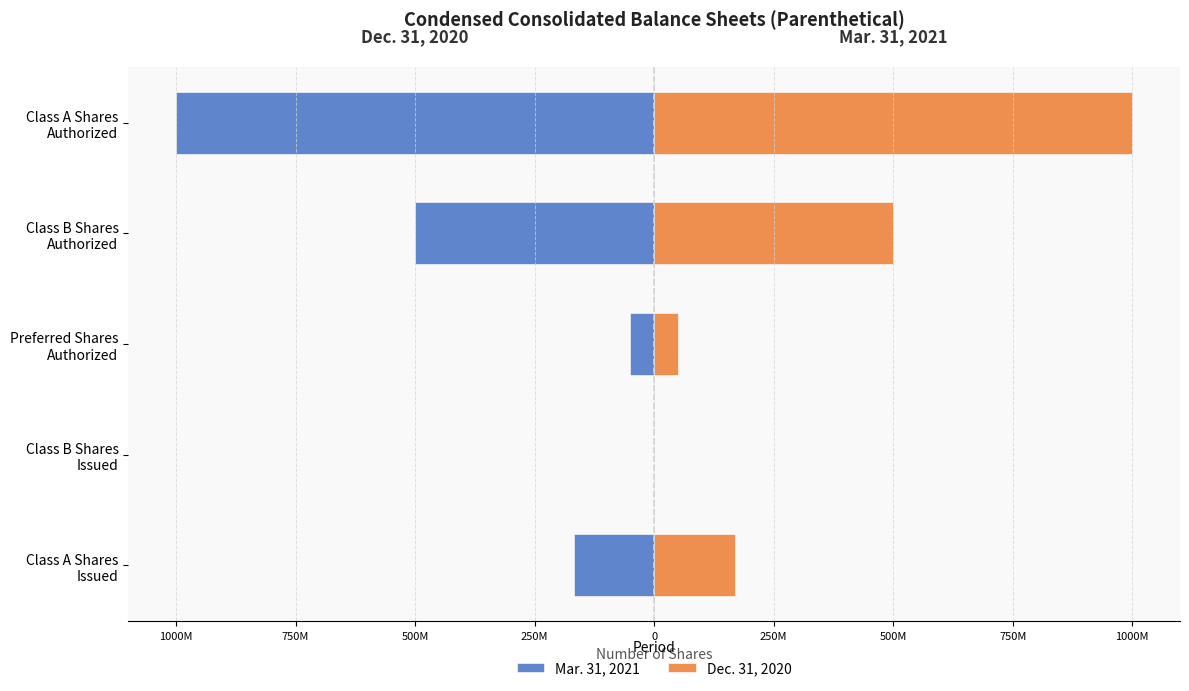

The value of Dec. 31, 2020 at Class B Shares Authorized is 500000000. True or false?

True